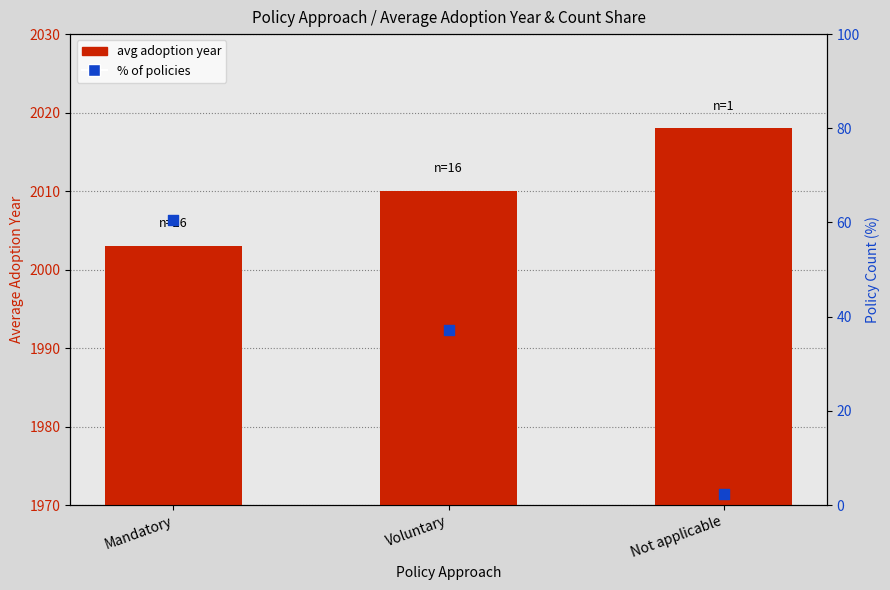

Which series has the largest total across all categories?

avg adoption year